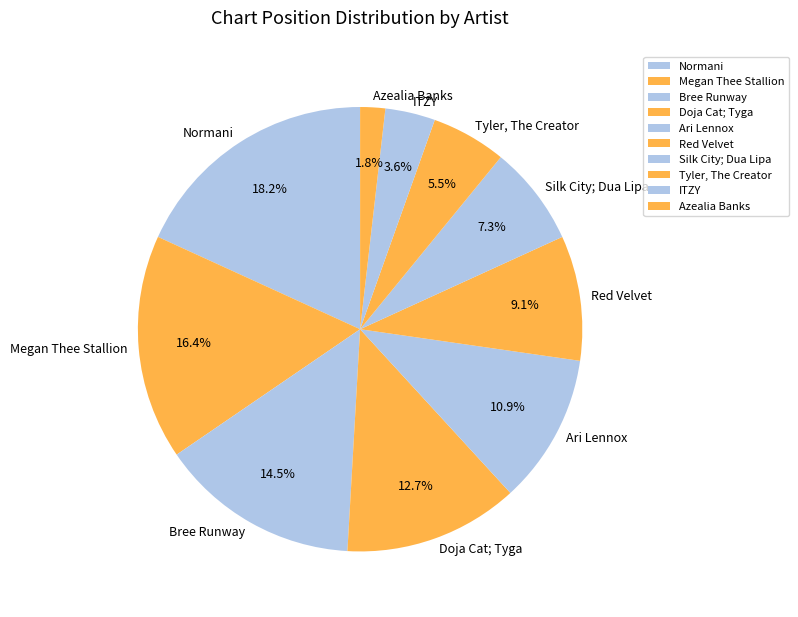

Which category has the smallest portion of the pie?

Azealia Banks